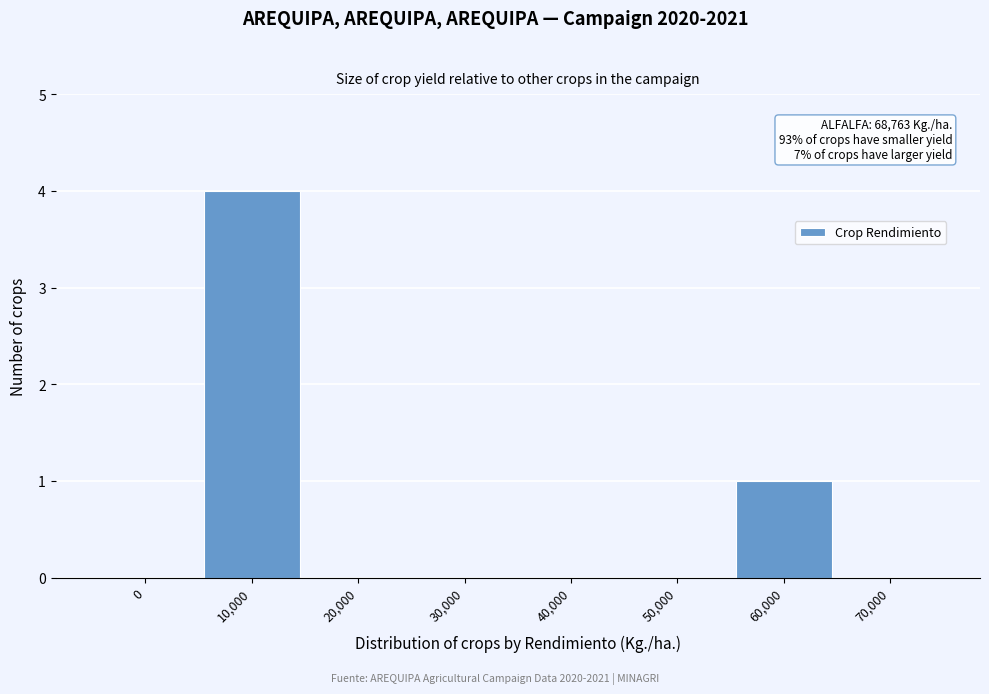

Reading left to right, list all the values displayed in this chart.

0=0	10,000=4	20,000=0	30,000=0	40,000=0	50,000=0	60,000=1	70,000=0